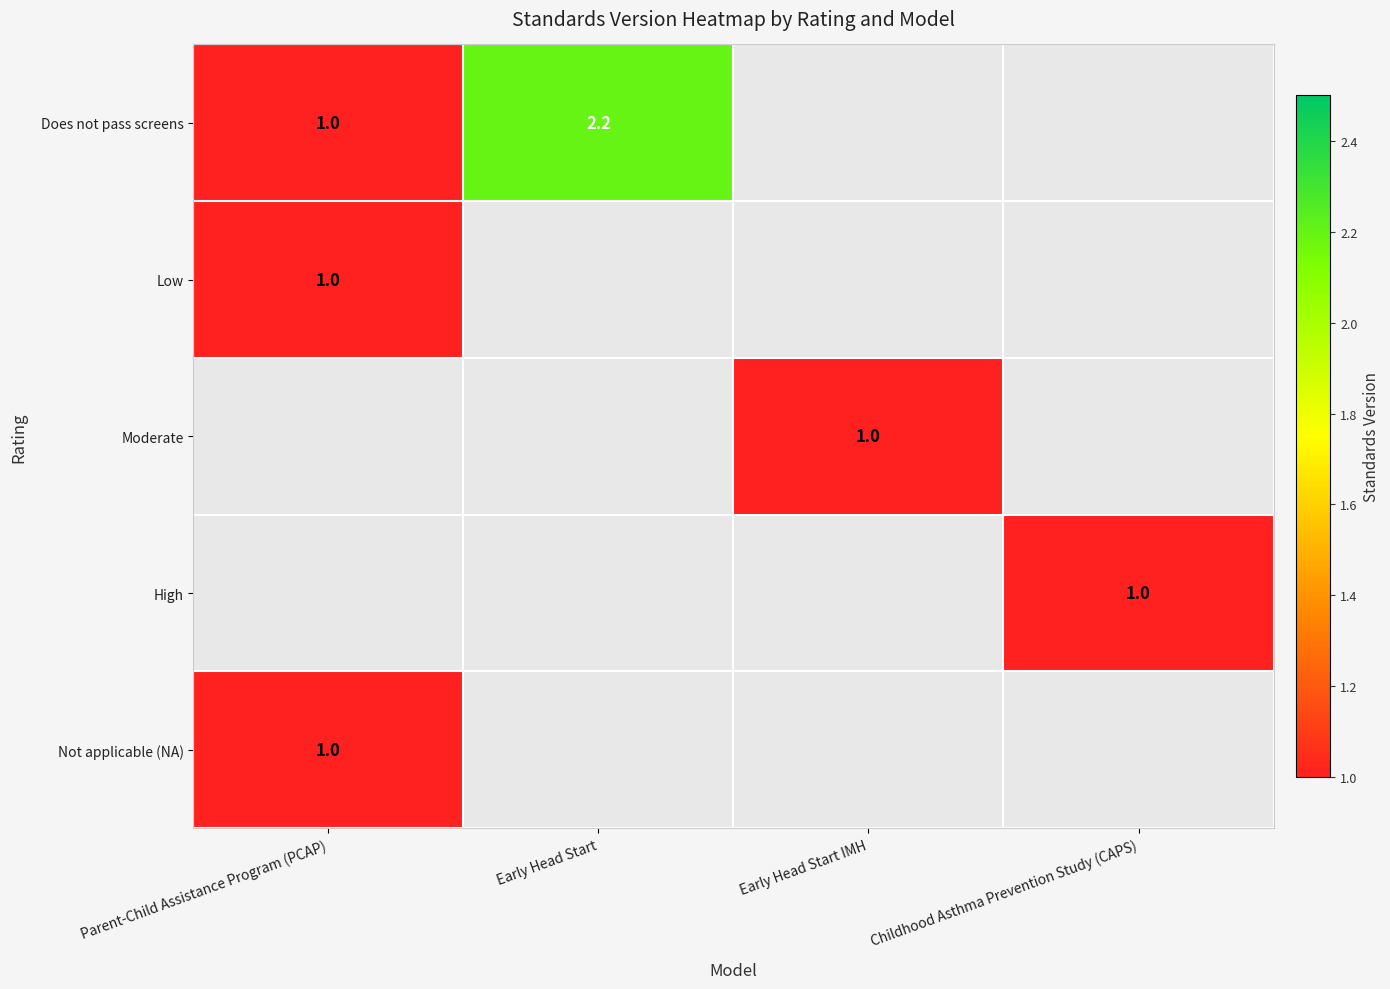

Is it true that Moderate equals 1.0 at Early Head Start IMH?

True